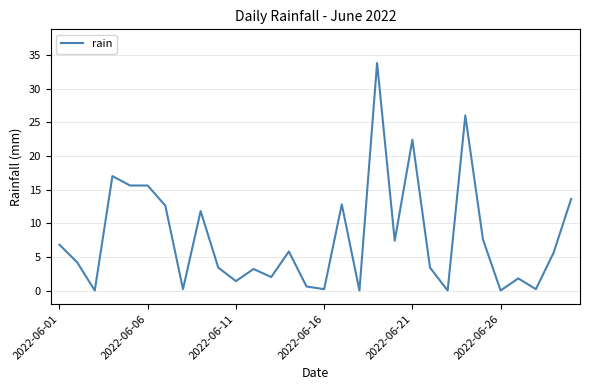

Reading right to left, transcribe all the data shown in this chart.

13.6	5.6	0.2	1.8	0.0	7.6	26.0	0.0	3.4	22.4	7.4	33.8	0.0	12.8	0.2	0.6	5.8	2.0	3.2	1.4	3.4	11.8	0.2	12.6	15.6	15.6	17.0	0.0	4.2	6.8